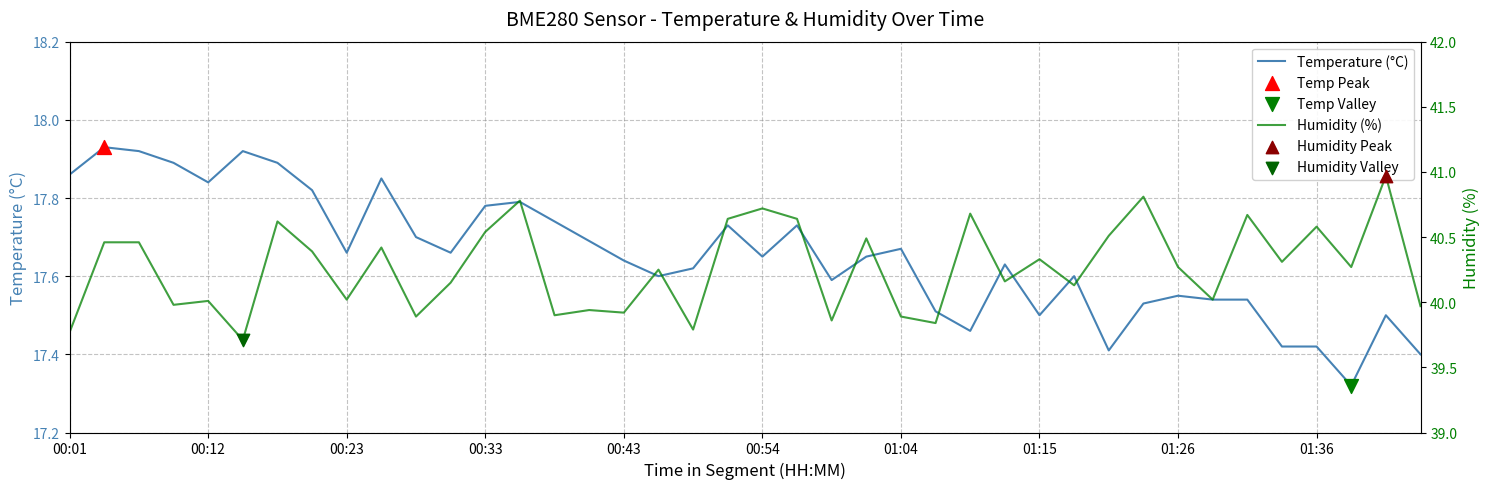

Is the value of Temperature (°C) at 24 greater than the value of Humidity (%) at 38?

No